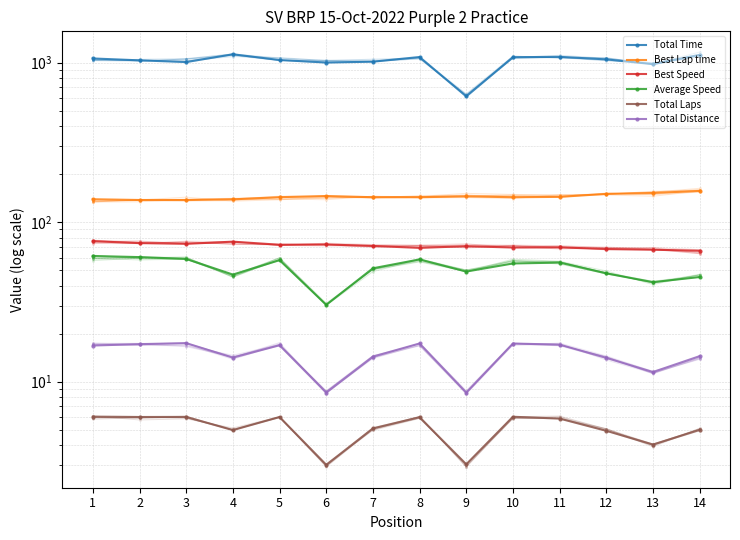

At which category does Average Speed reach its first local peak?

5